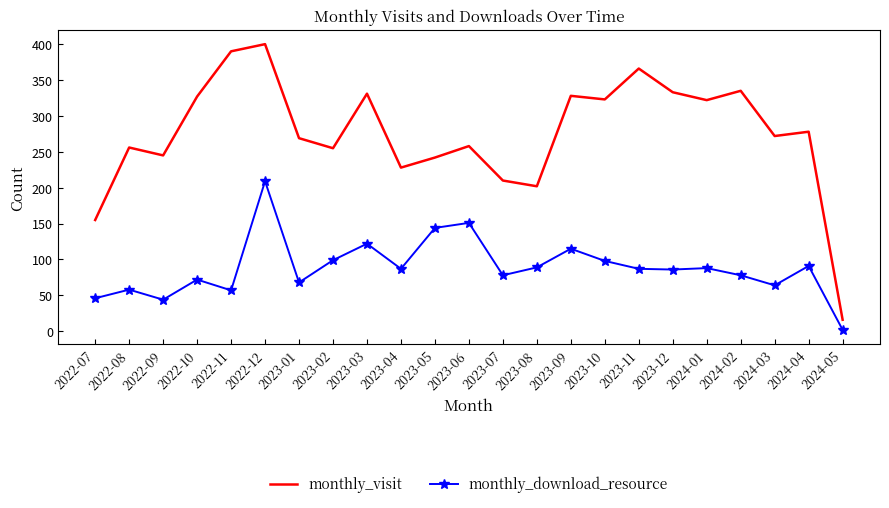

True or false: monthly_visit and monthly_download_resource intersect in this chart.

False